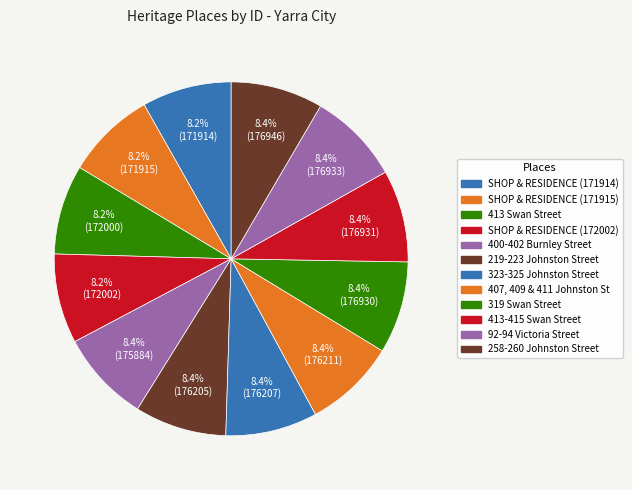

How many segments does this pie chart have?

12